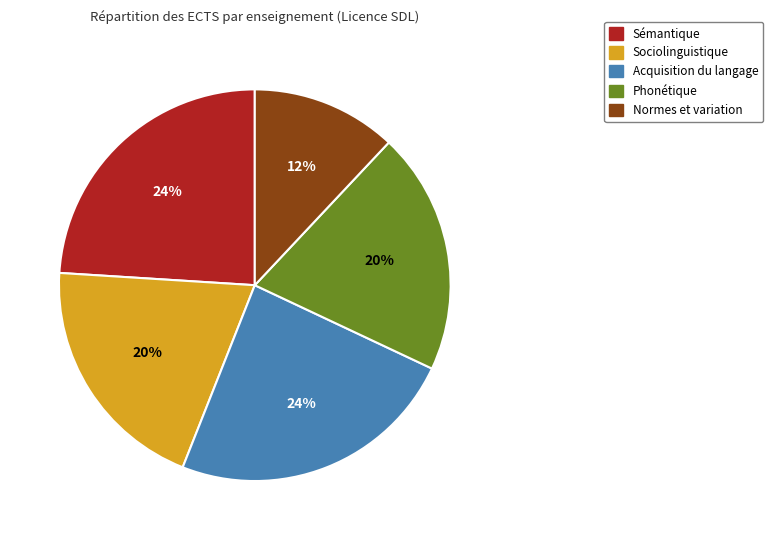

Is there a majority slice in this chart?

No